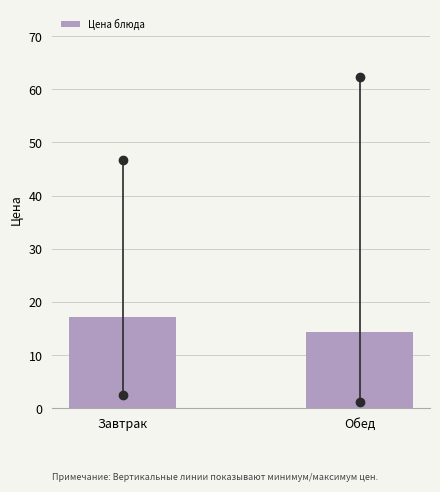

Reading left to right, extract all data points from this chart.

Завтрак=17.1	Обед=14.3